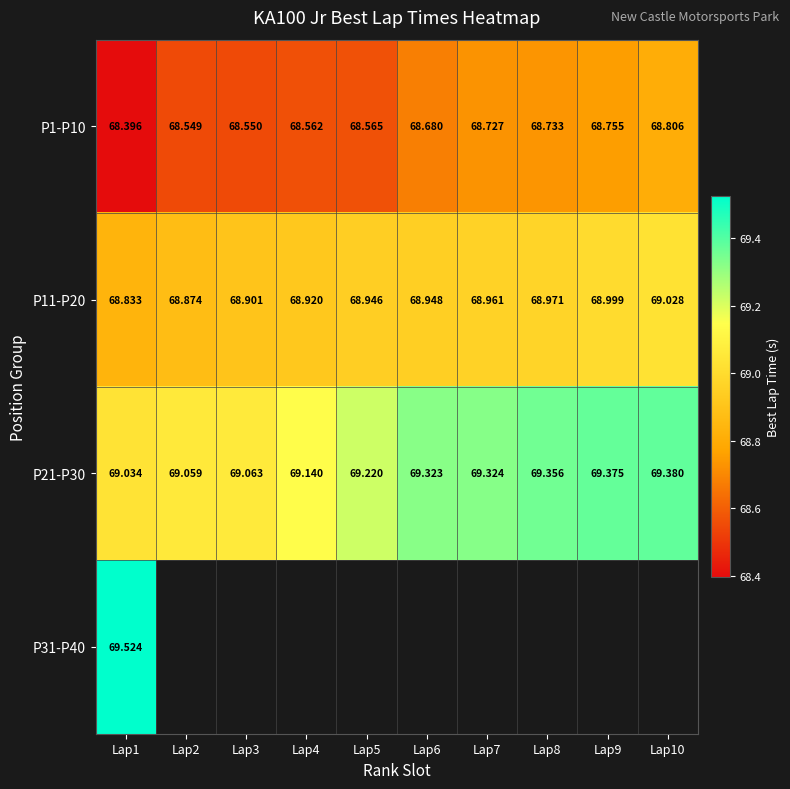

At which category does the chart reach its minimum across all series?

Lap1